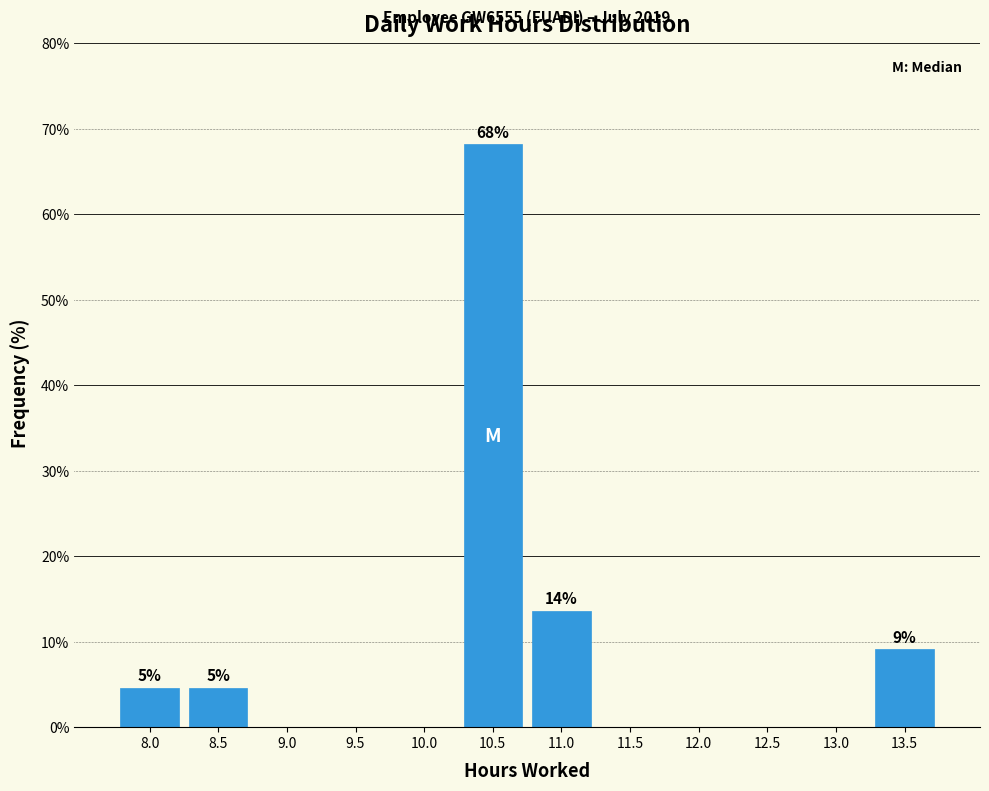

Reading left to right, list all the values displayed in this chart.

8.0=4.5	8.5=4.5	9.0=0.0	9.5=0.0	10.0=0.0	10.5=68.2	11.0=13.6	11.5=0.0	12.0=0.0	12.5=0.0	13.0=0.0	13.5=9.1